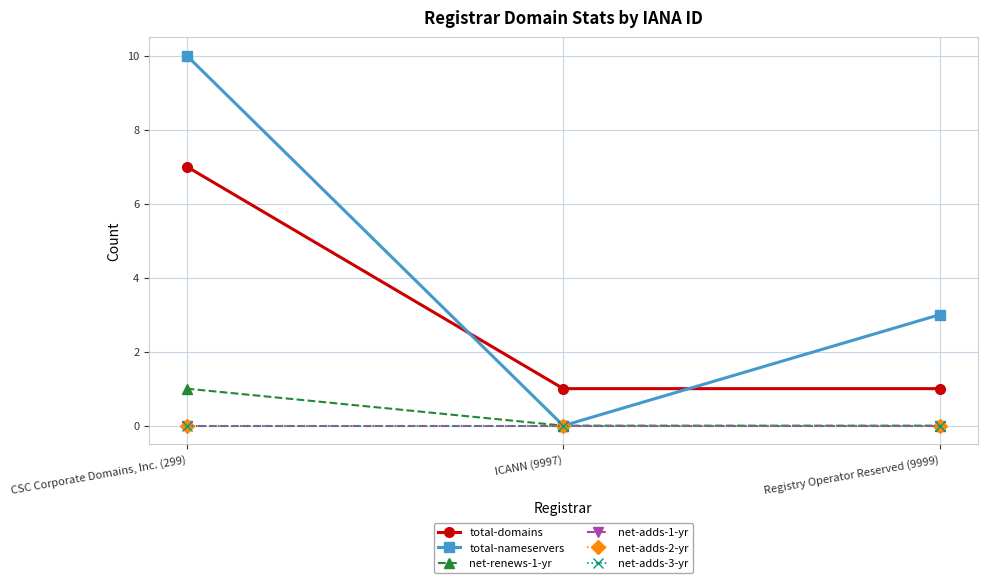

Does the chart have visible grid lines?

Yes